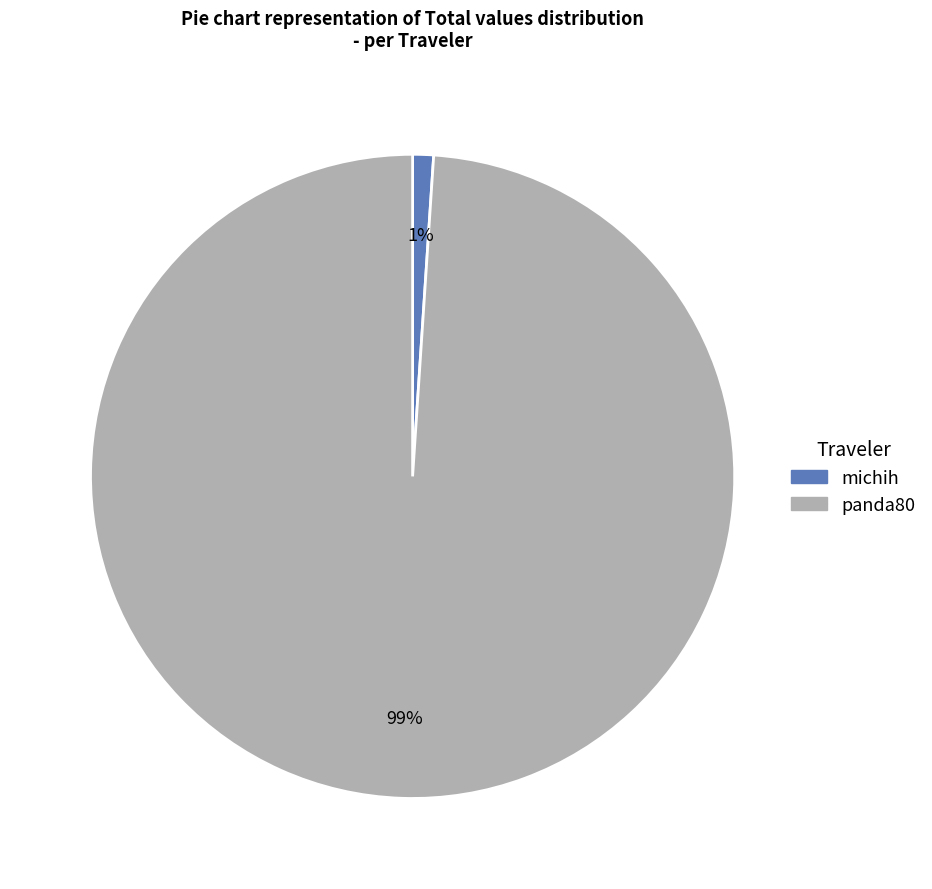

To the nearest percent, what percentage of the pie is michih?

1%